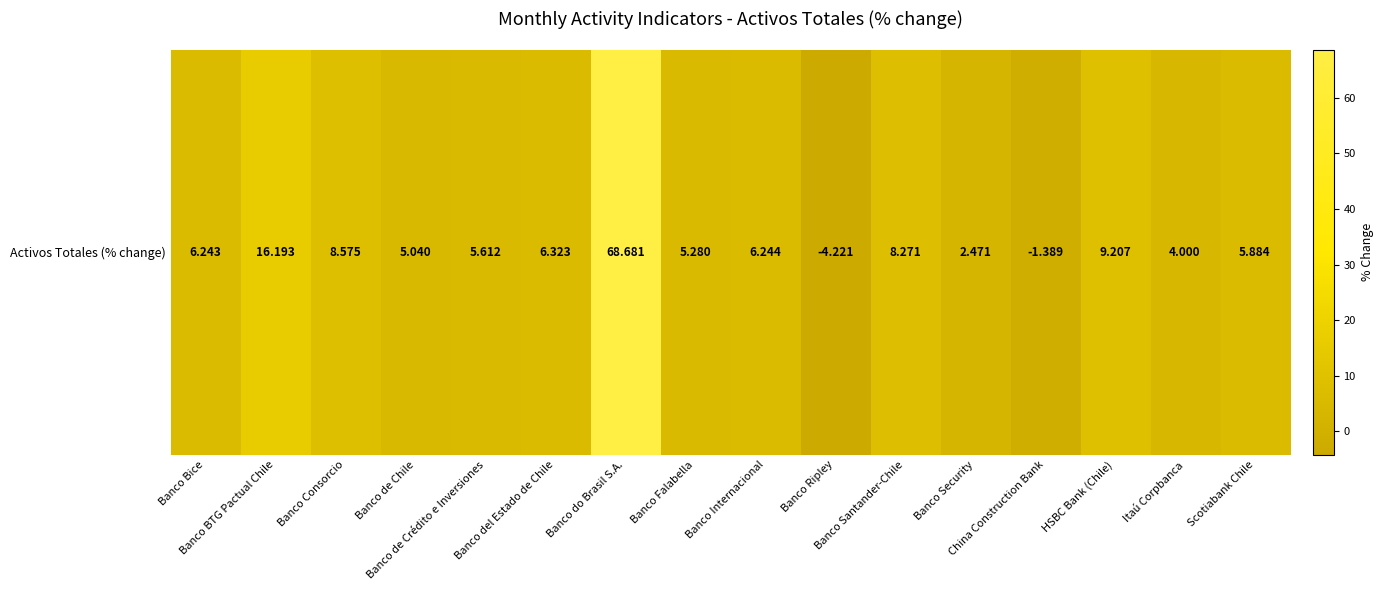

Rank the categories by value from lowest to highest.

Banco Ripley, China Construction Bank, Banco Security, Itaú Corpbanca, Banco de Chile, Banco Falabella, Banco de Crédito e Inversiones, Scotiabank Chile, Banco Bice, Banco Internacional, Banco del Estado de Chile, Banco Santander-Chile, Banco Consorcio, HSBC Bank (Chile), Banco BTG Pactual Chile, Banco do Brasil S.A.